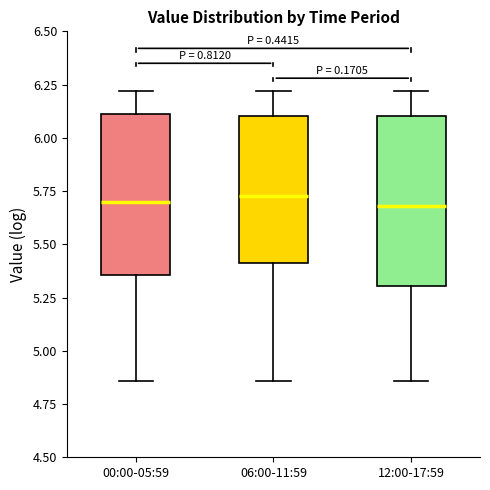

Where is the lower edge of the box for 12:00-17:59 on the y-axis? The values are not printed on the chart, so give them approximately, as read against the axis.

5.30